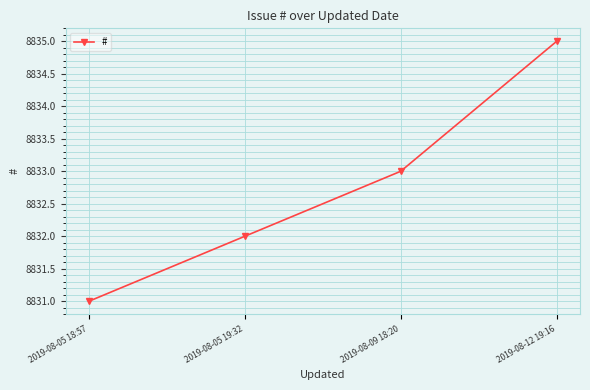

What is the ratio of the value at 2019-08-05 18:57 to the value at 2019-08-09 18:20?

1.0